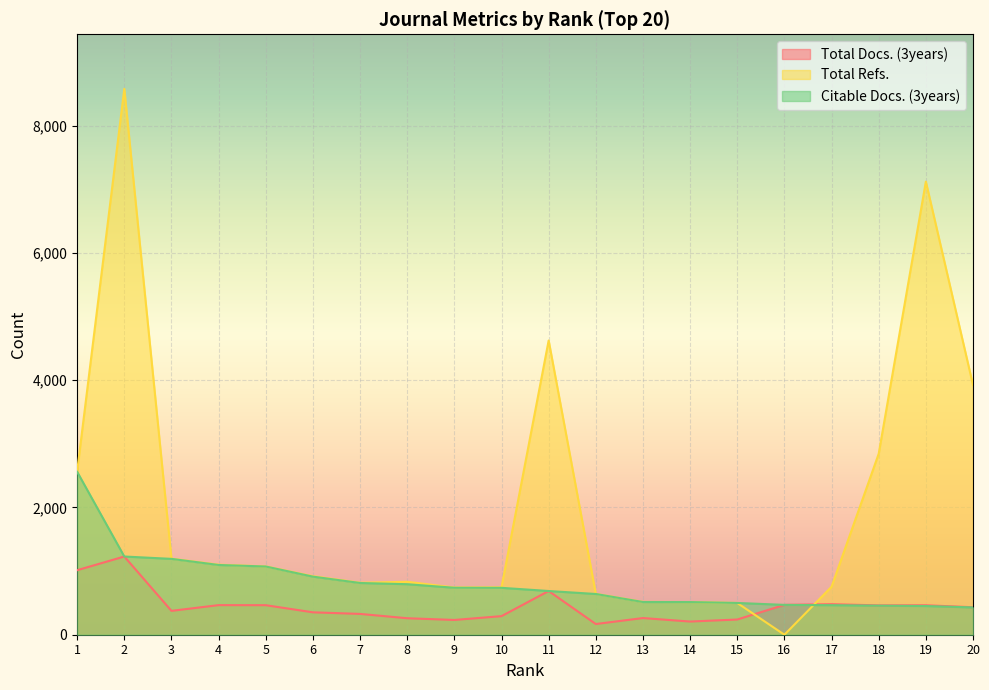

Reading left to right, what are all the values shown in this chart?

Total Docs. (3years): 1=1014	2=1229	3=375	4=465	5=464	6=352	7=327	8=259	9=232	10=292	11=687	12=168	13=262	14=207	15=239	16=469	17=480	18=461	19=463	20=432
Total Refs.: 1=2567	2=8578	3=1195	4=1101	5=1073	6=920	7=817	8=832	9=742	10=745	11=4624	12=642	13=516	14=513	15=499	16=0	17=754	18=2844	19=7121	20=3924
Citable Docs. (3years): 1=2560	2=1229	3=1192	4=1096	5=1072	6=913	7=813	8=794	9=738	10=737	11=687	12=640	13=514	14=513	15=499	16=469	17=464	18=457	19=451	20=429